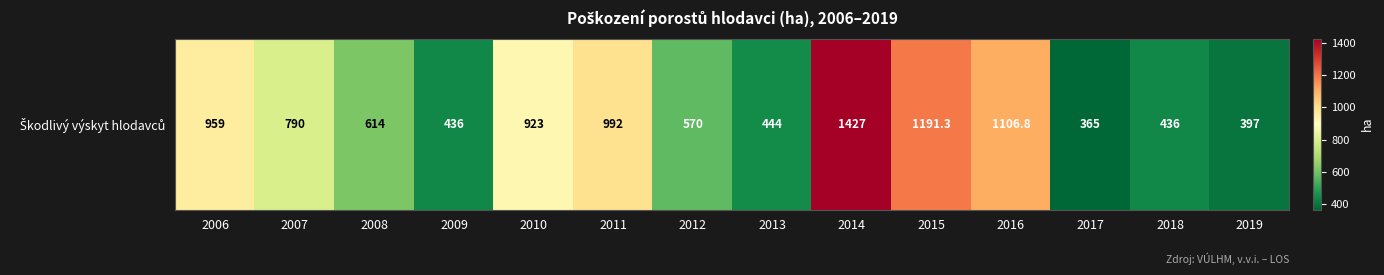

Read the value at 2017.

365.0